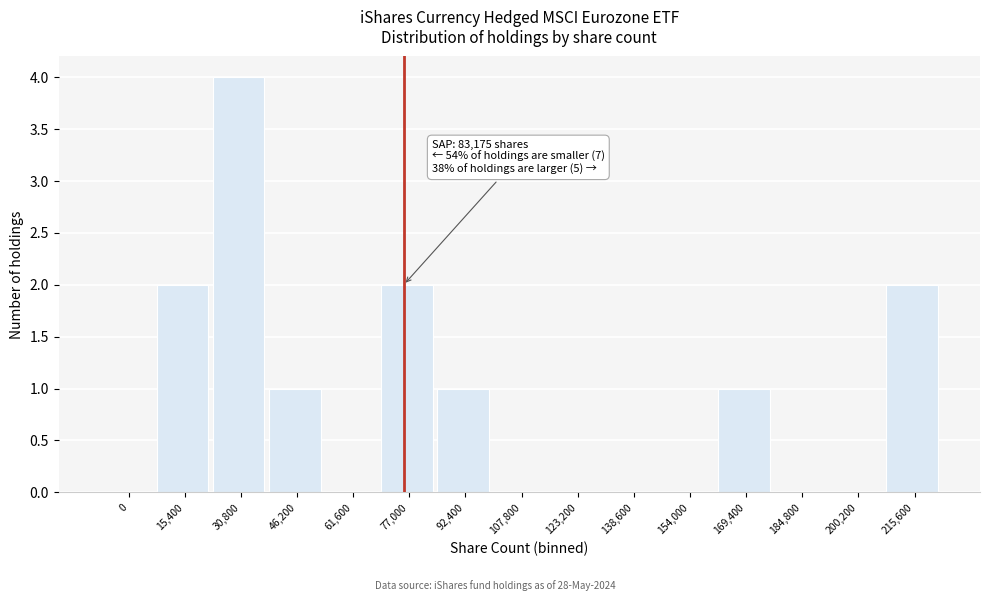

Reading right to left, list all the values displayed in this chart.

215,600=2	200,200=0	184,800=0	169,400=1	154,000=0	138,600=0	123,200=0	107,800=0	92,400=1	77,000=2	61,600=0	46,200=1	30,800=4	15,400=2	0=0